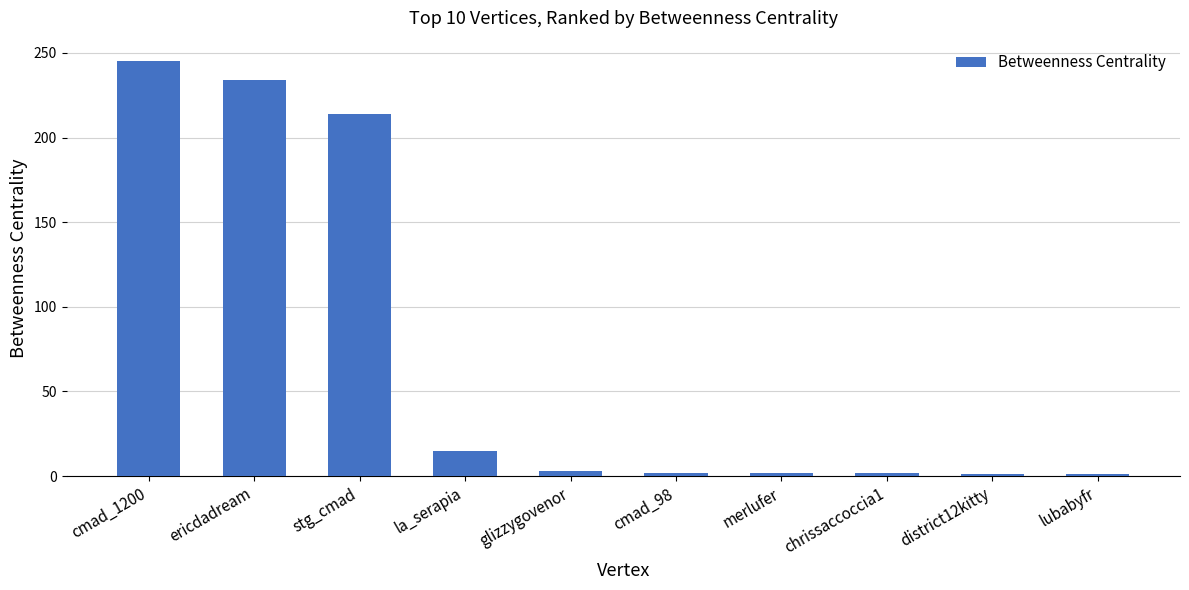

Which has a higher value, la_serapia or ericdadream?

ericdadream